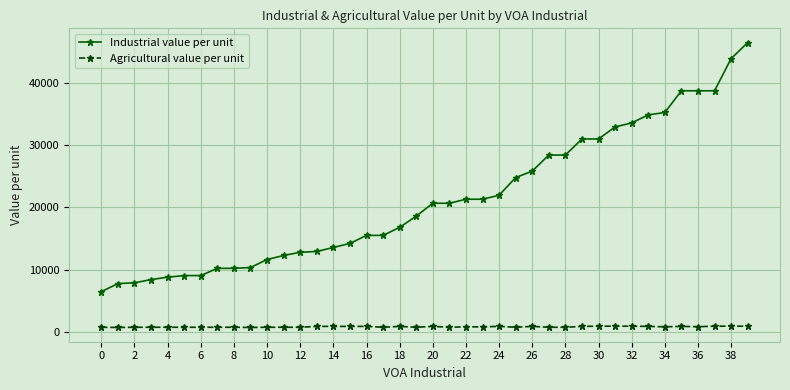

What is the average value of the Agricultural value per unit series?

800.4